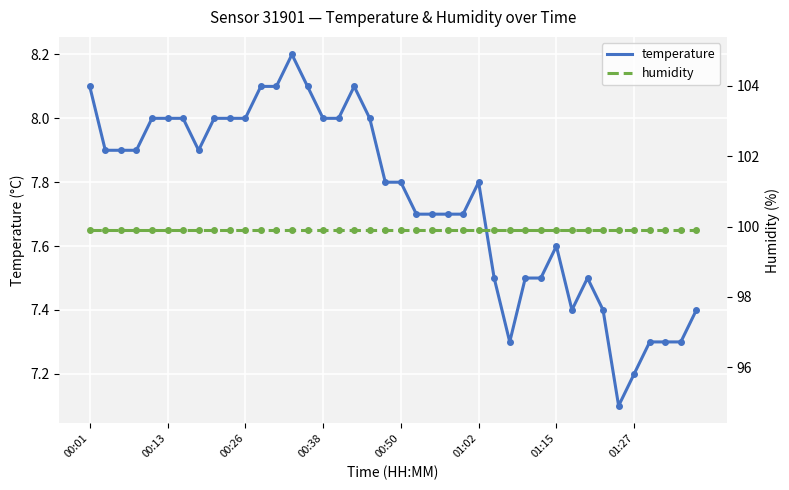

The value of temperature at 17 is 11.5. True or false?

False